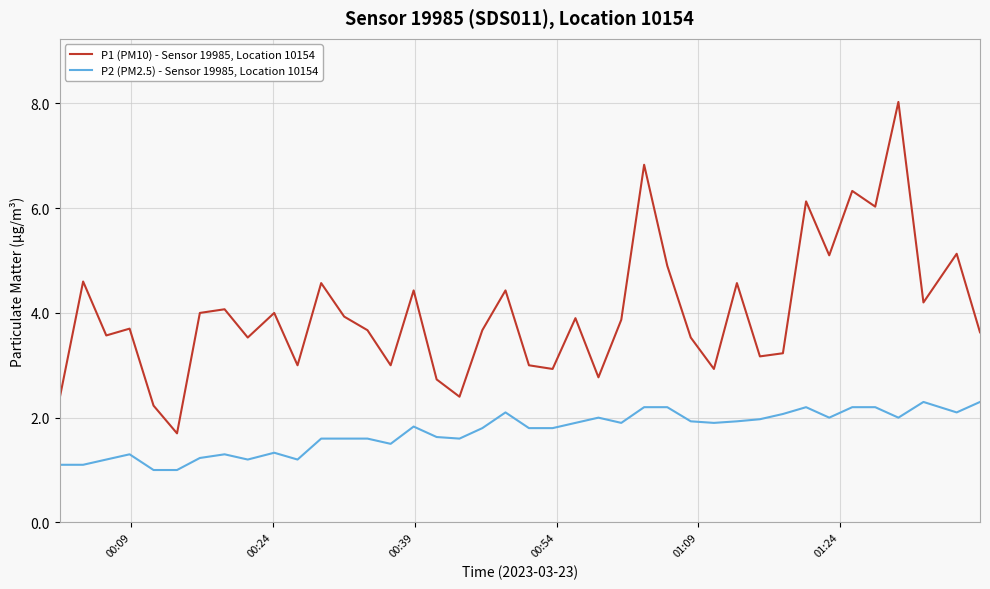

List the series in order of their overall mean, highest first.

P1 (PM10) - Sensor 19985, Location 10154, P2 (PM2.5) - Sensor 19985, Location 10154